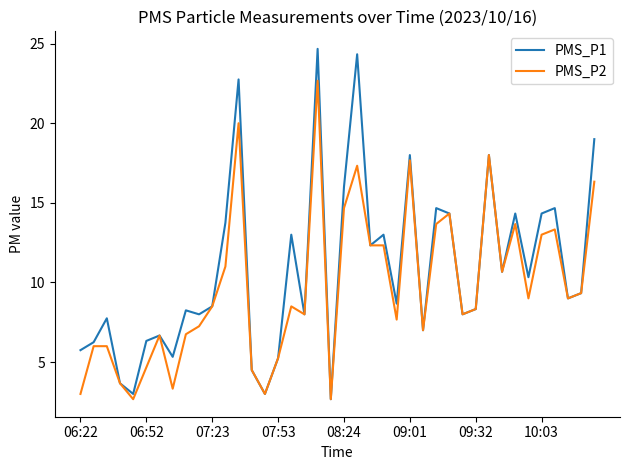

Rank the series by their maximum value, from lowest to highest.

PMS_P2, PMS_P1